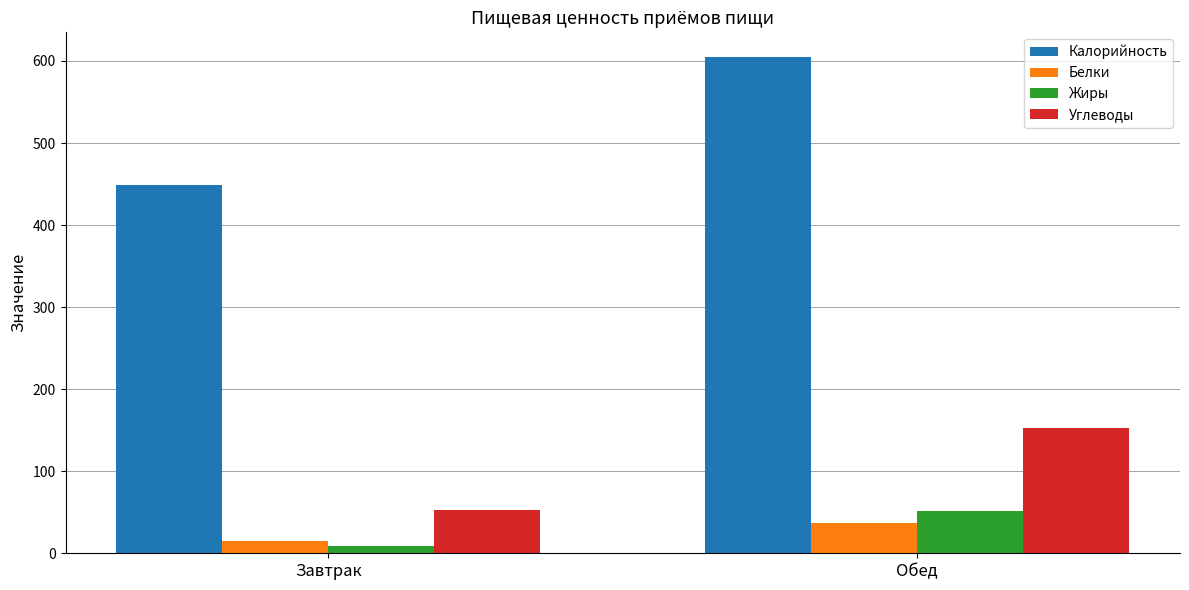

What is the difference between the highest and lowest values at Обед?

568.3